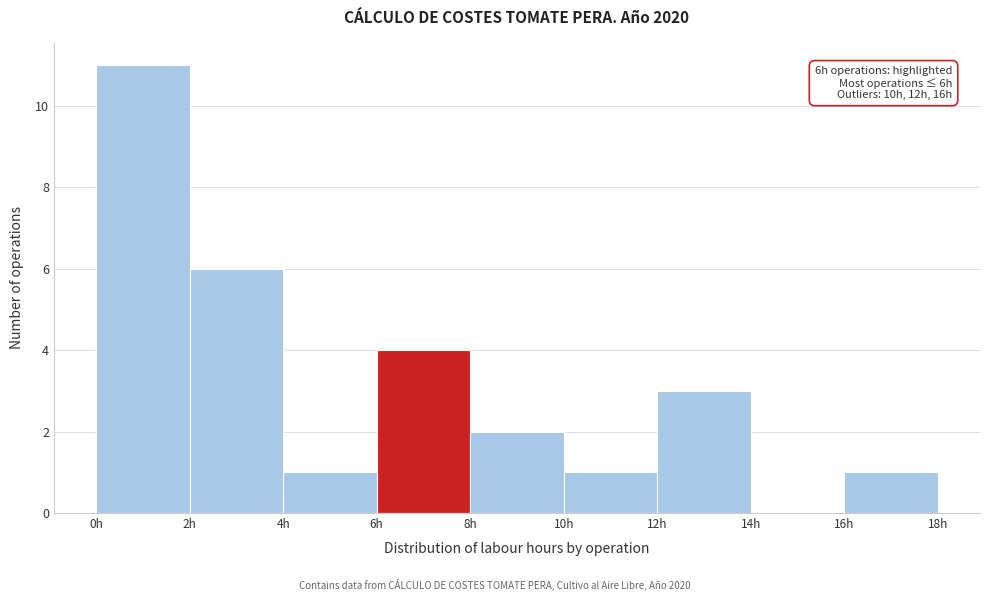

Over which range of the x-axis is the bar tallest?

0 to 2